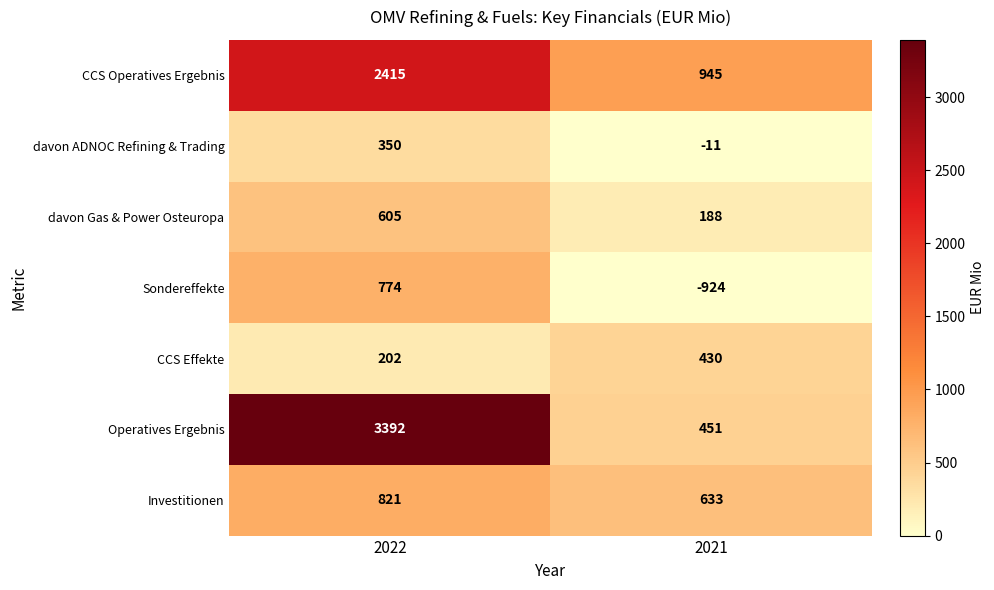

At which label is davon Gas & Power Osteuropa closest to 396?

2021